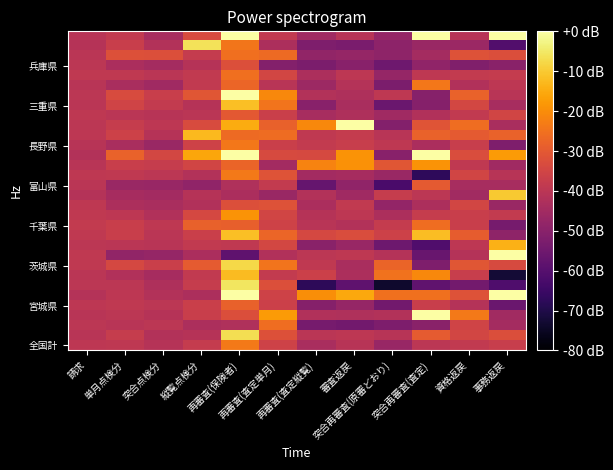

Between 再審査(査定単月) and 突合再審査(査定), which is larger?

再審査(査定単月)